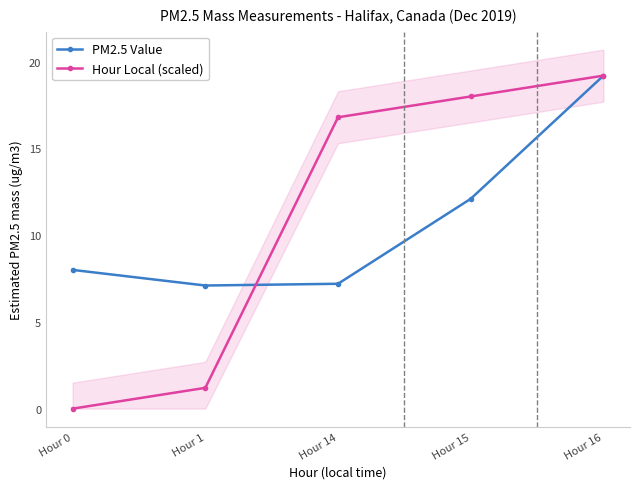

Reading left to right, list all the values displayed in this chart.

PM2.5 Value: 8.0	7.1	7.2	12.1	19.2
Hour Local (scaled): 0.0	1.2	16.8	18.0	19.2